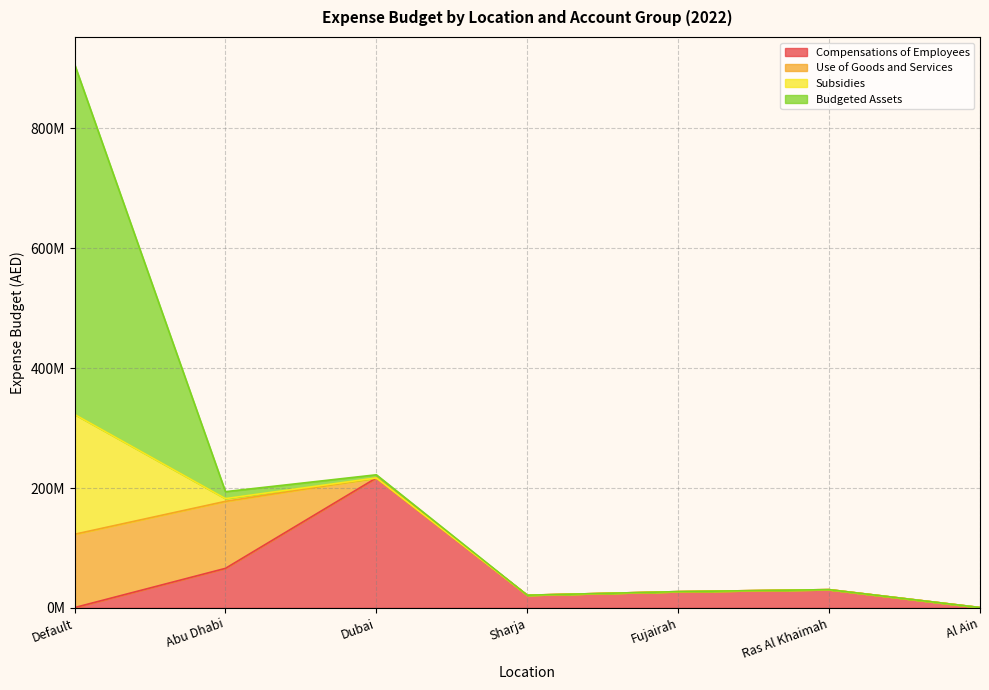

Rank the series by their maximum value, from lowest to highest.

Use of Goods and Services, Subsidies, Compensations of Employees, Budgeted Assets